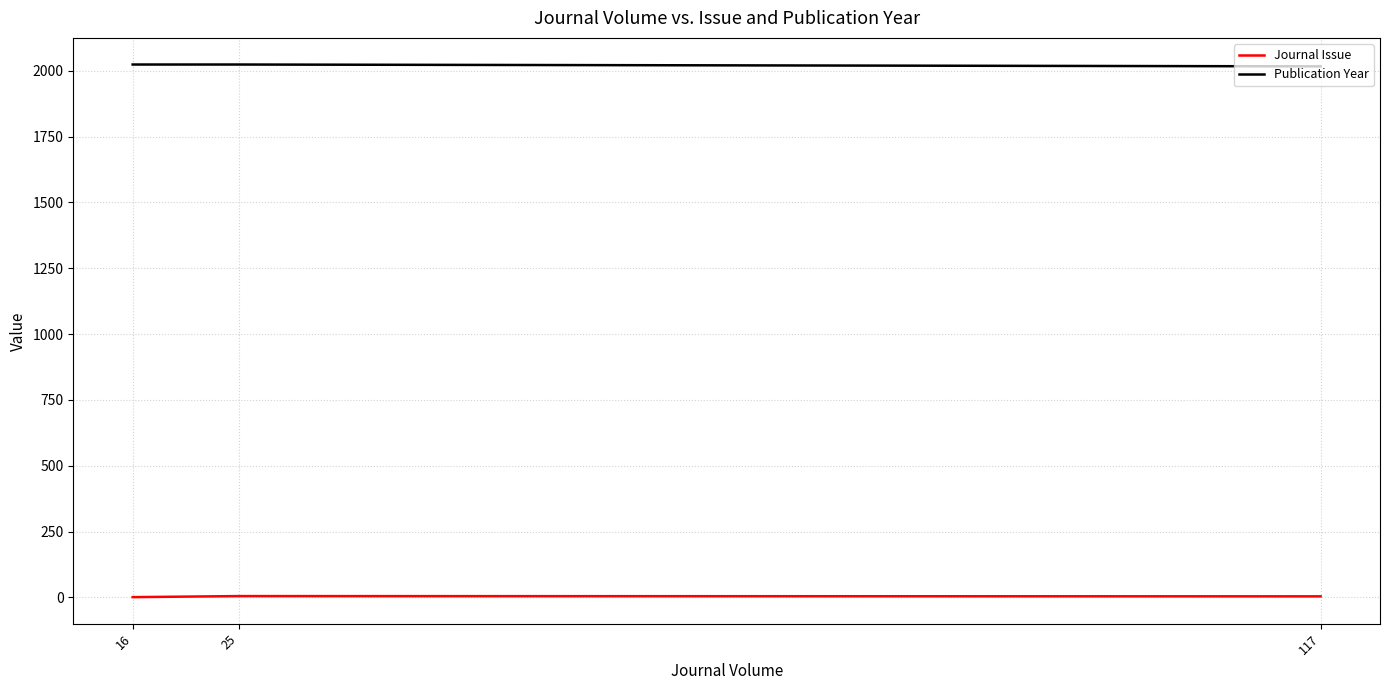

What is the maximum value shown in the chart?

2024